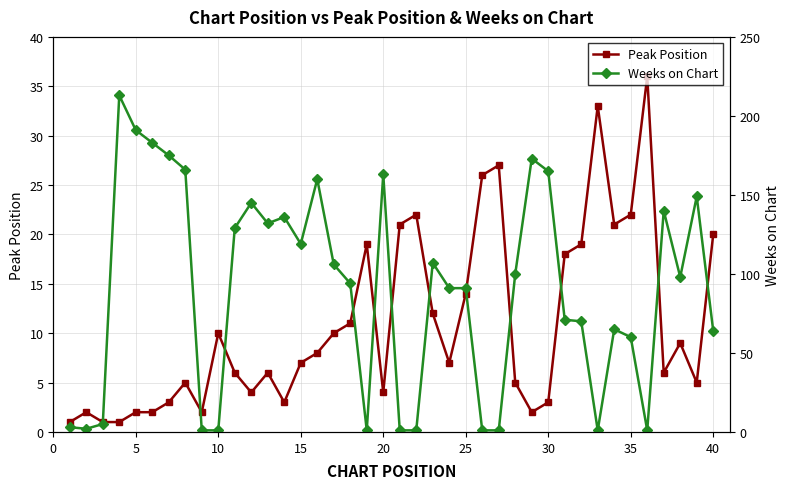

How many interior local peaks does the Weeks on Chart series have?

10